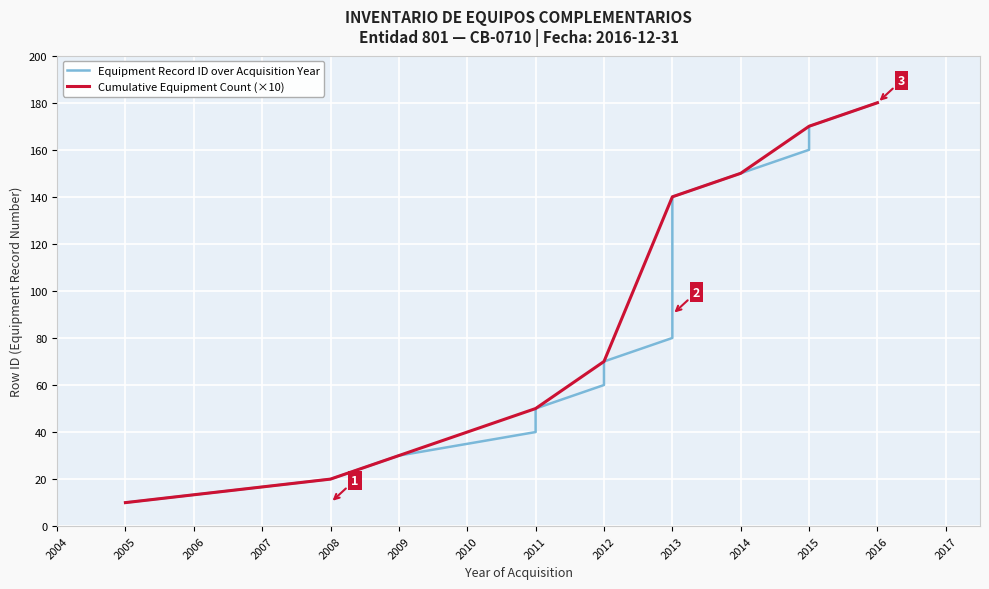

What is the change in value from 2012 to 2013?

+70